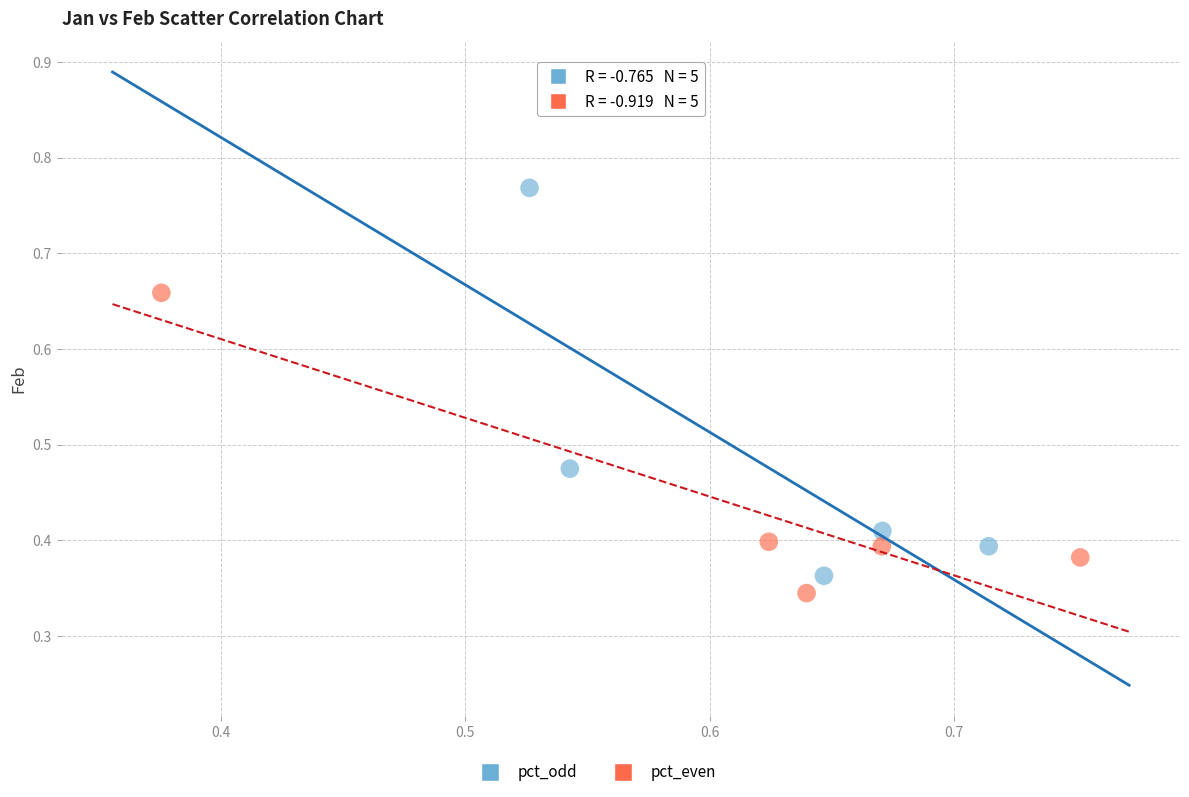

Which series reaches the maximum Y coordinate?

pct_odd